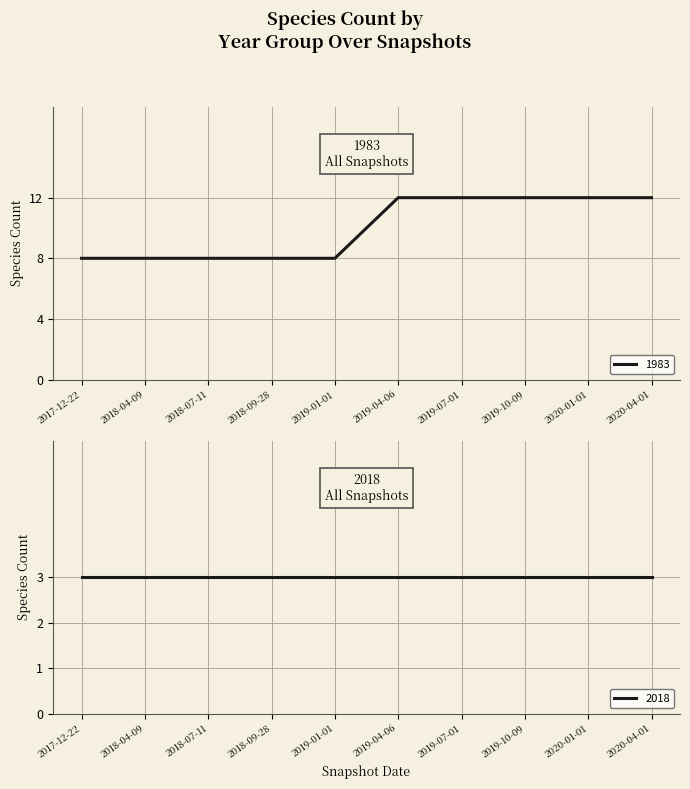

Which category has the lowest value across all series?

2017-12-22